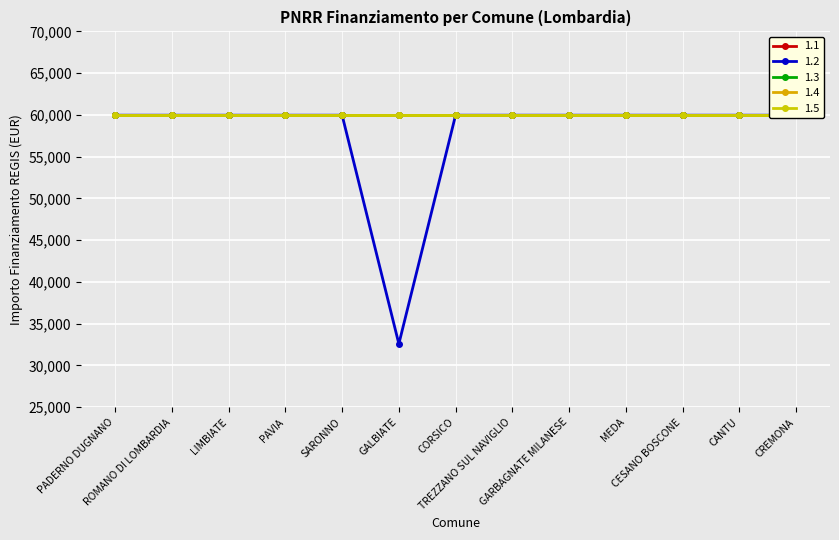

The 1.5 series shows 59966 at MEDA. True or false?

True